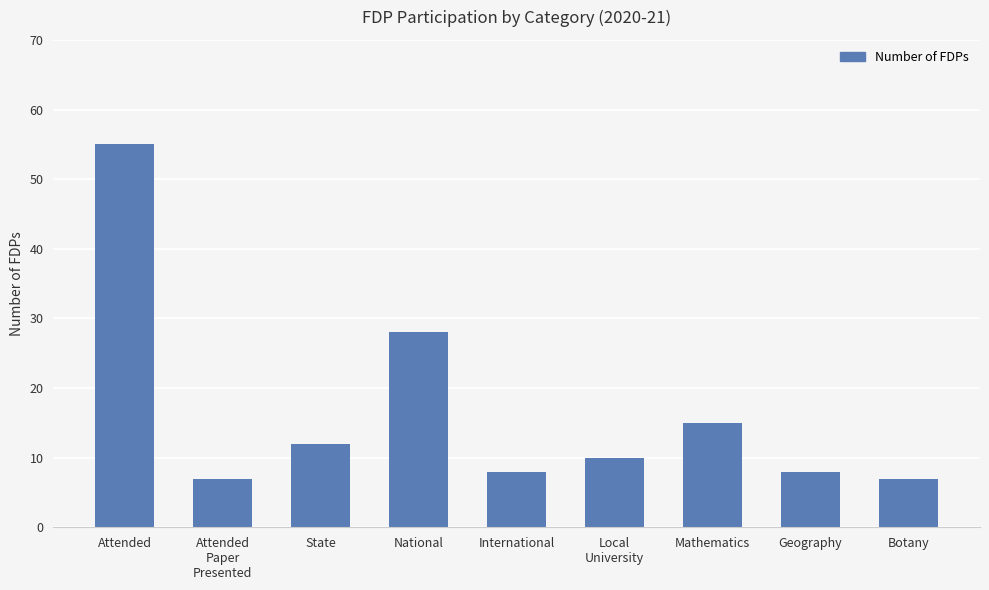

Where is the data nearest to the value 31?

National